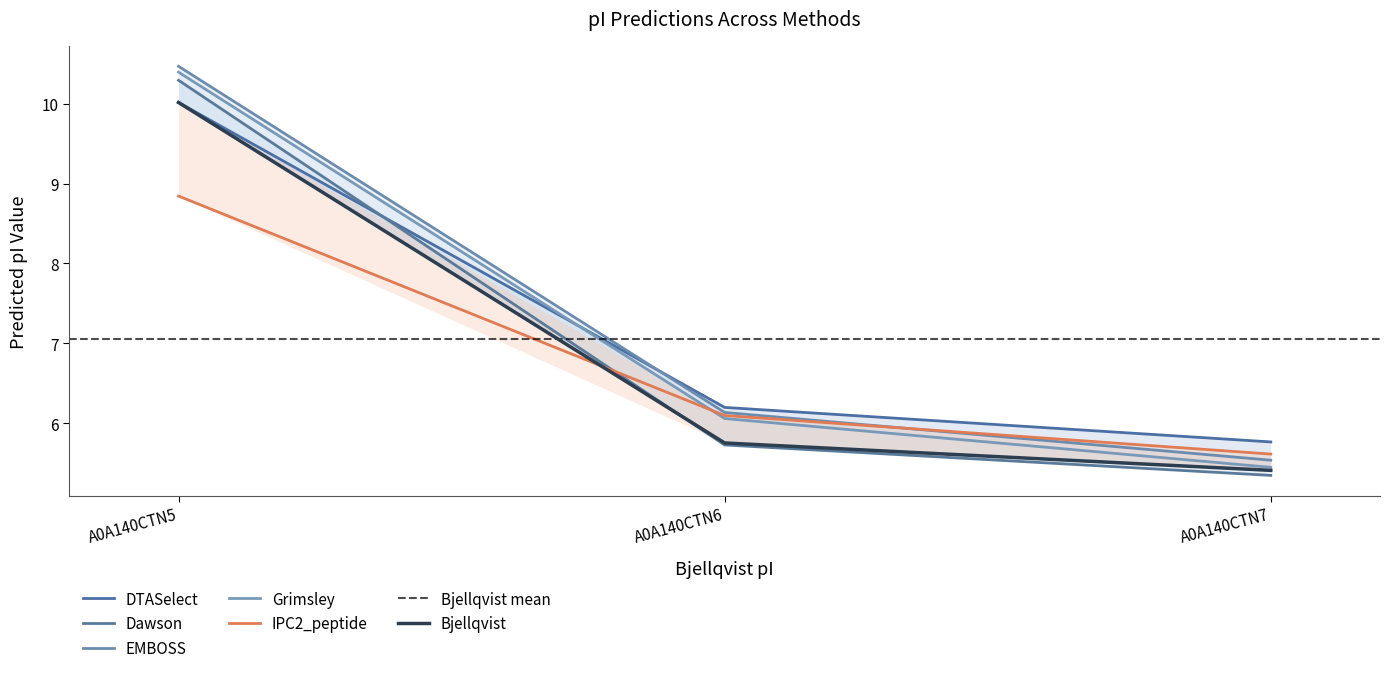

Between A0A140CTN6 and A0A140CTN7, which series saw the biggest shift?

Grimsley